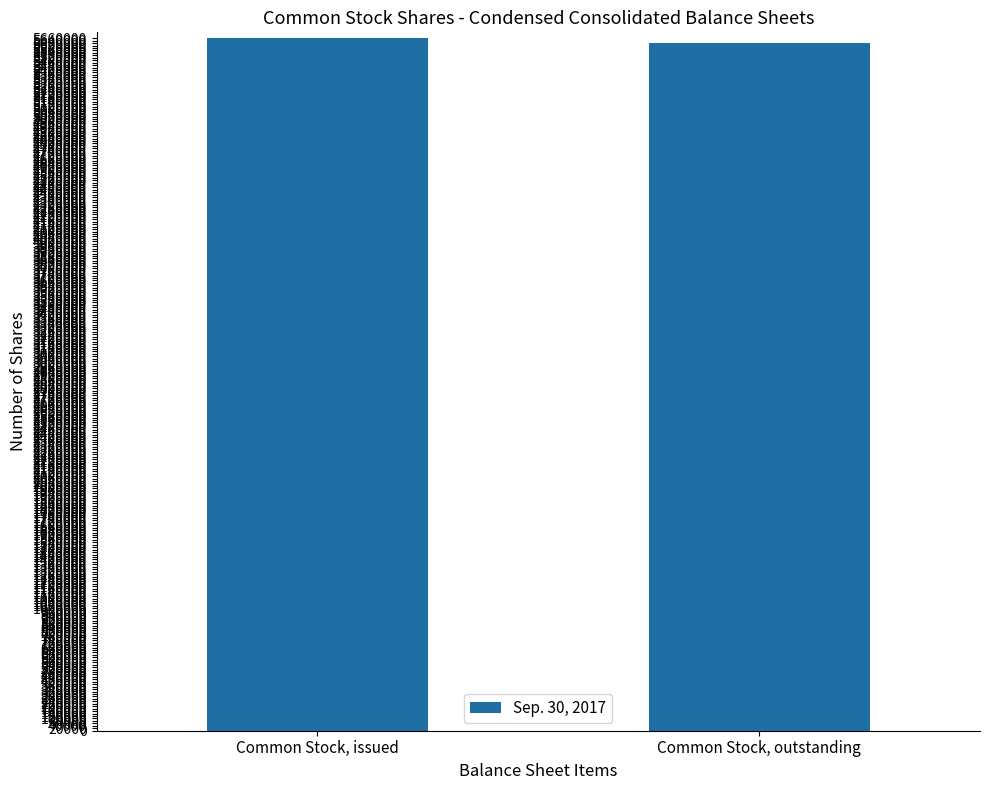

What is the greatest value displayed?

5658123